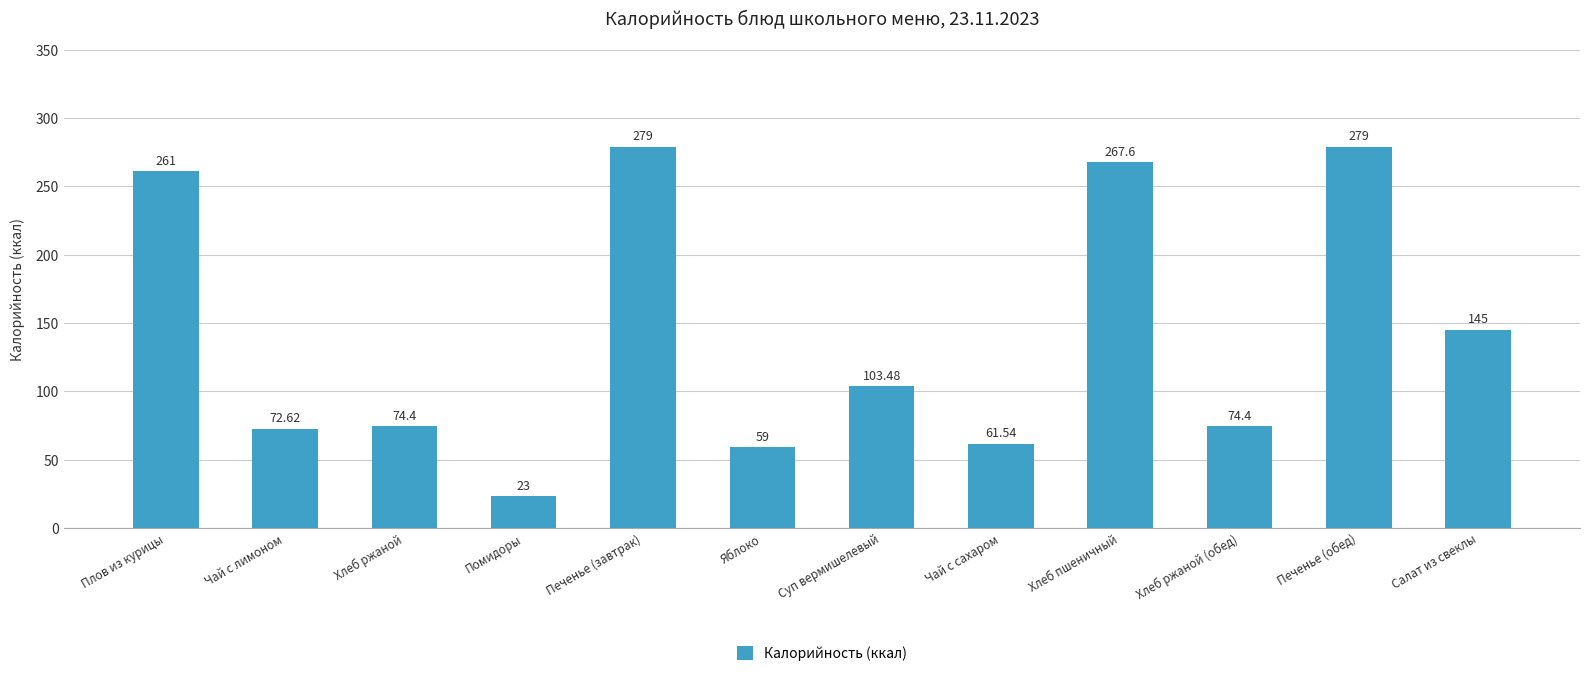

Approximately how many times larger is the value at Хлеб ржаной (обед) compared to Яблоко?

1.3